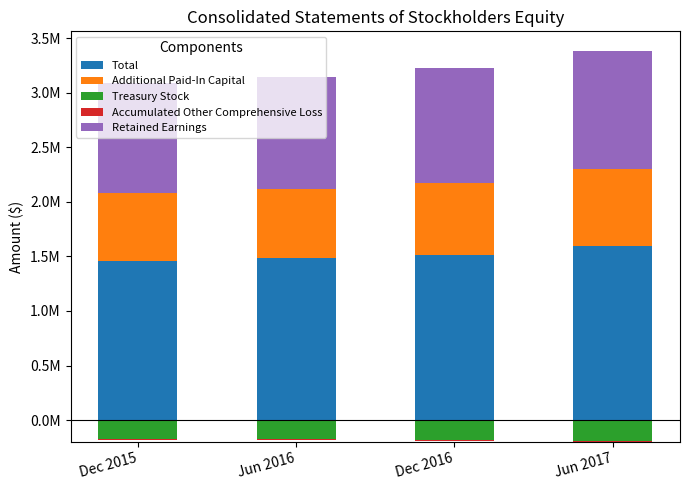

Rank the categories by Additional Paid-In Capital value from highest to lowest.

Jun 2017, Dec 2016, Jun 2016, Dec 2015